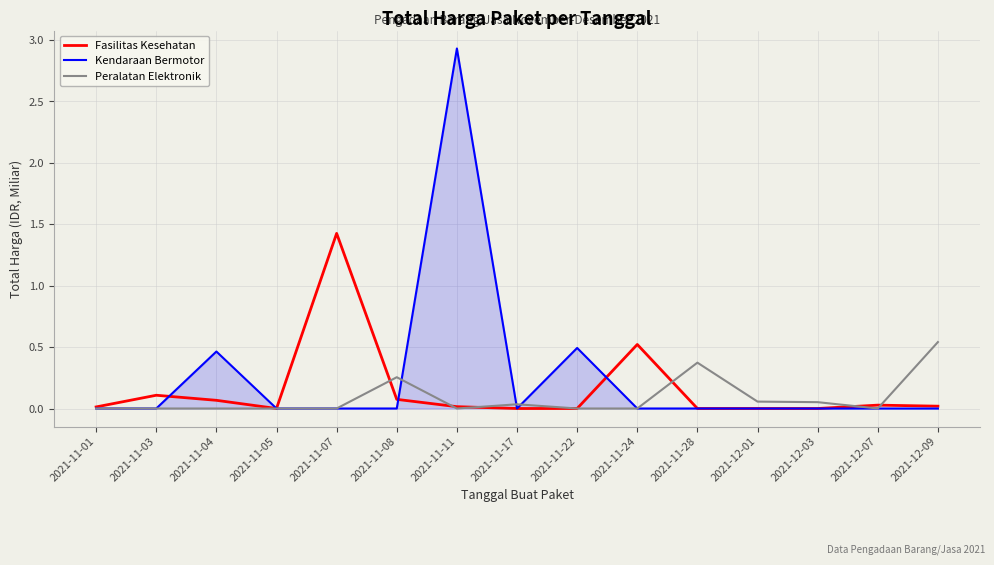

True or false: Fasilitas Kesehatan has a value of 0.0 at 2021-11-11.

True